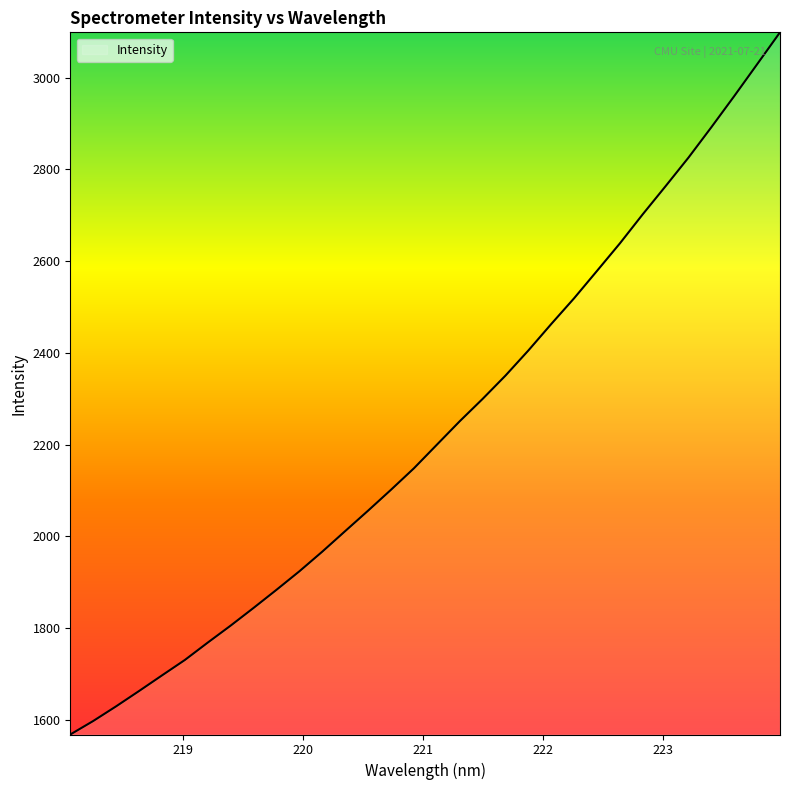

What is the greatest value displayed?

3099.0